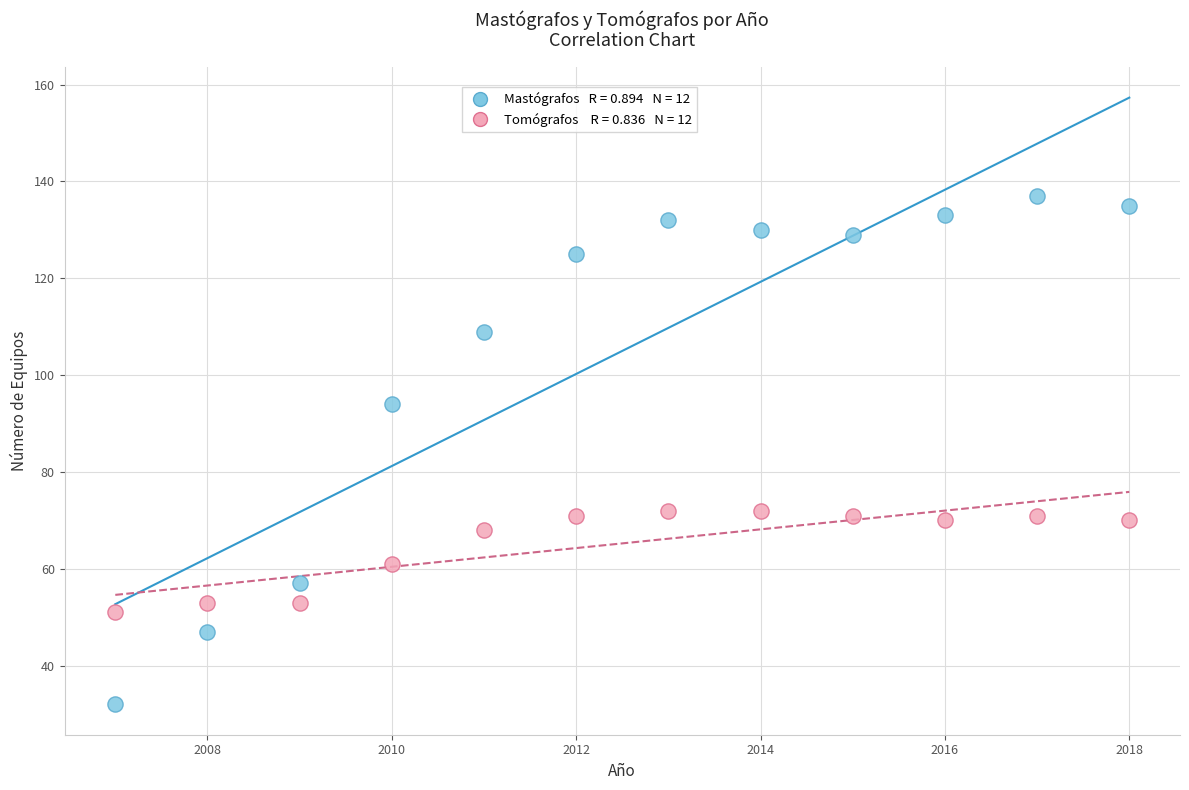

Across all series, what Y value is closest to 84?

94